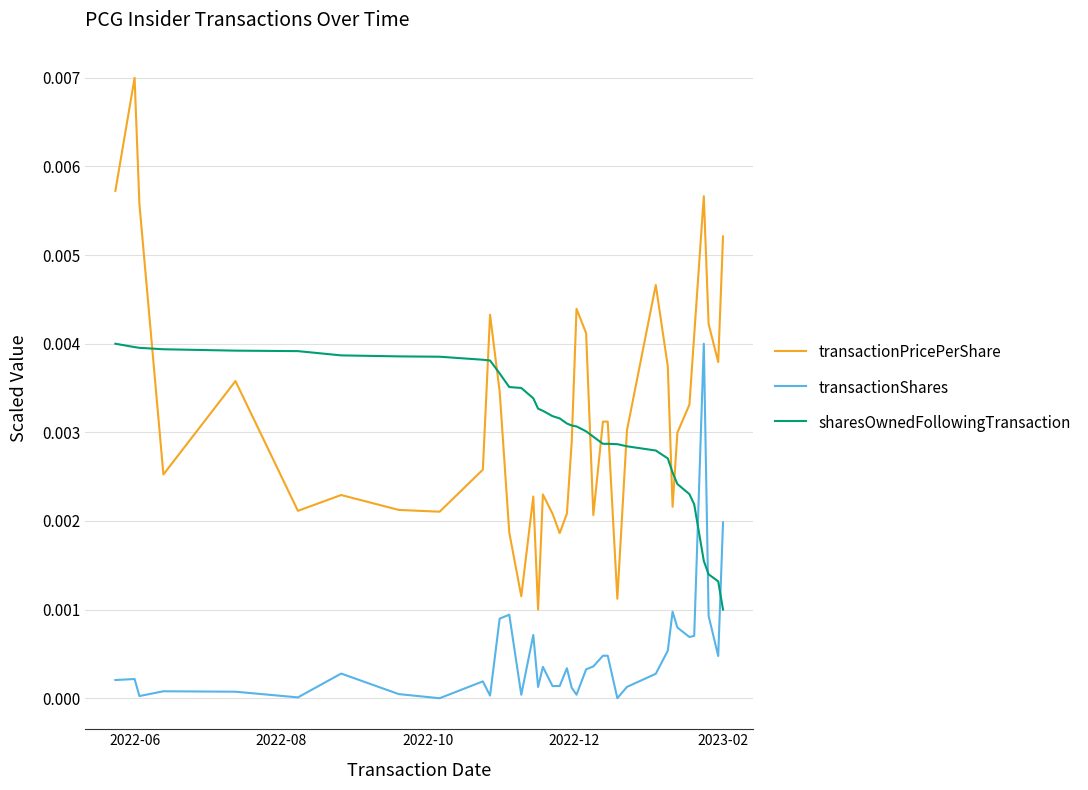

True or false: transactionShares and sharesOwnedFollowingTransaction intersect in this chart.

True